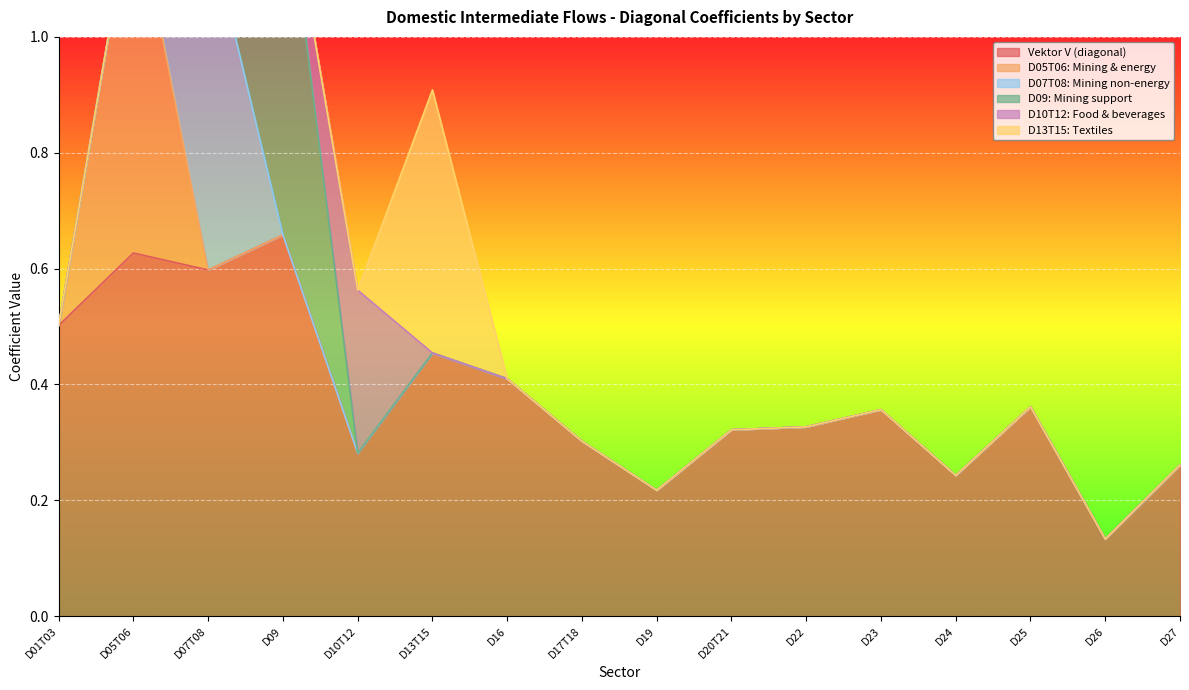

Is it true that D10T12: Food & beverages equals 0.1 at D01T03?

False